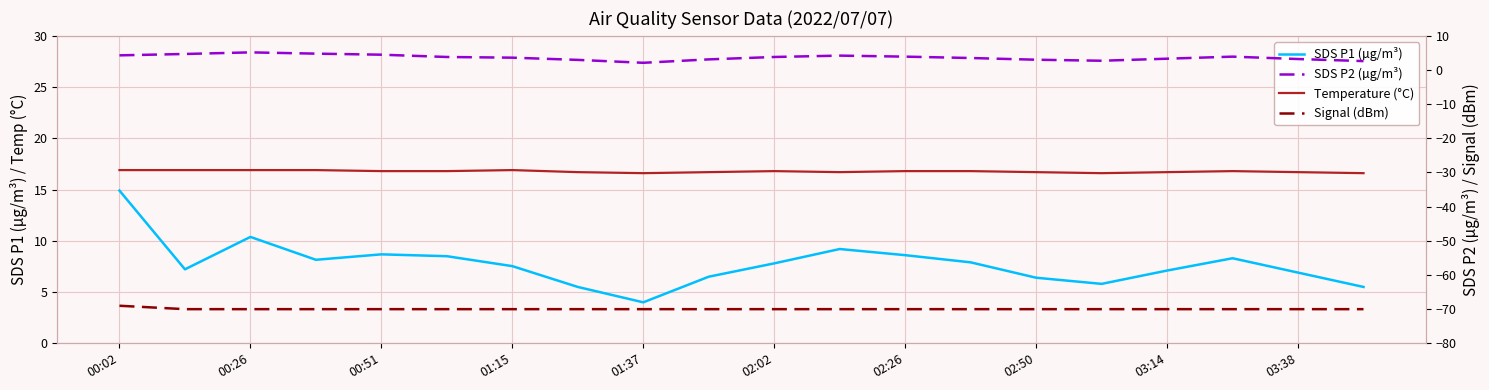

What is the sum of all Temperature (°C) values?

335.3